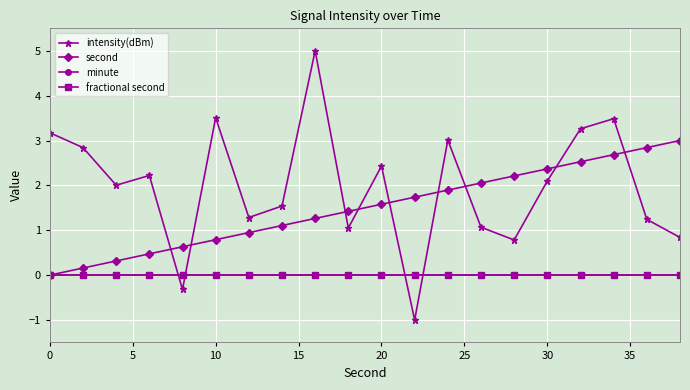

What is the highest value of the intensity(dBm) series?

5.0